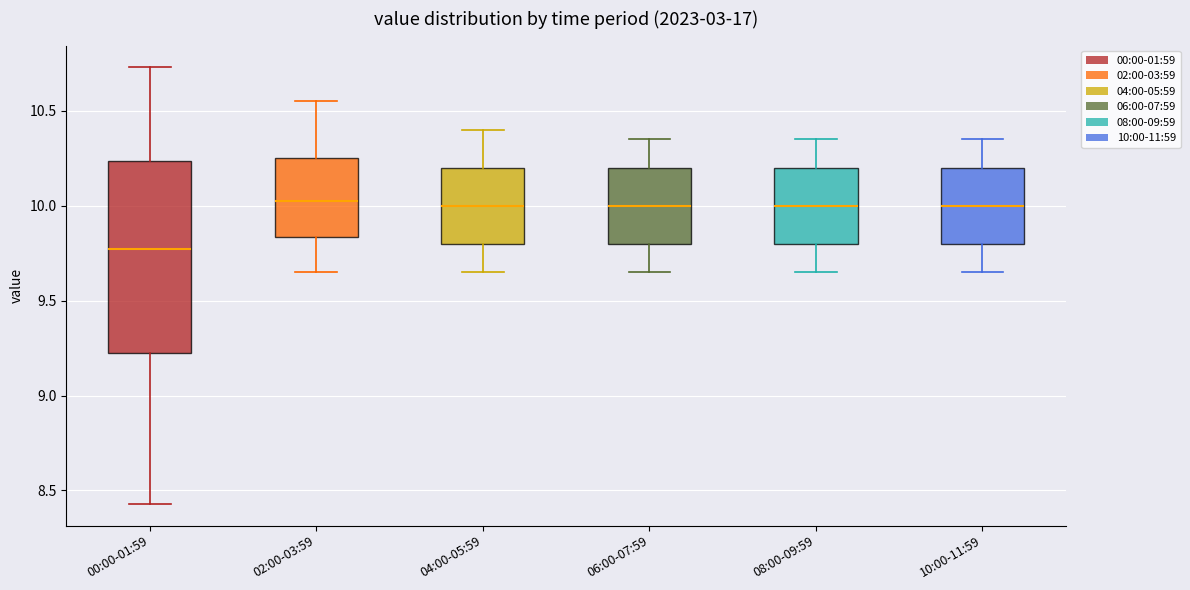

Reading left to right, transcribe this box plot: for each box, give where its median line is, the range the box spans, and where its two whiskers end, as read against the y-axis. The values are not printed on the chart, so give them approximately, as read against the axis.

00:00-01:59: median 9.80, box 9.20 to 10.25, whiskers 8.45 to 10.75
02:00-03:59: median 10.05, box 9.85 to 10.25, whiskers 9.65 to 10.55
04:00-05:59: median 10.00, box 9.80 to 10.20, whiskers 9.65 to 10.40
06:00-07:59: median 10.00, box 9.80 to 10.20, whiskers 9.65 to 10.35
08:00-09:59: median 10.00, box 9.80 to 10.20, whiskers 9.65 to 10.35
10:00-11:59: median 10.00, box 9.80 to 10.20, whiskers 9.65 to 10.35